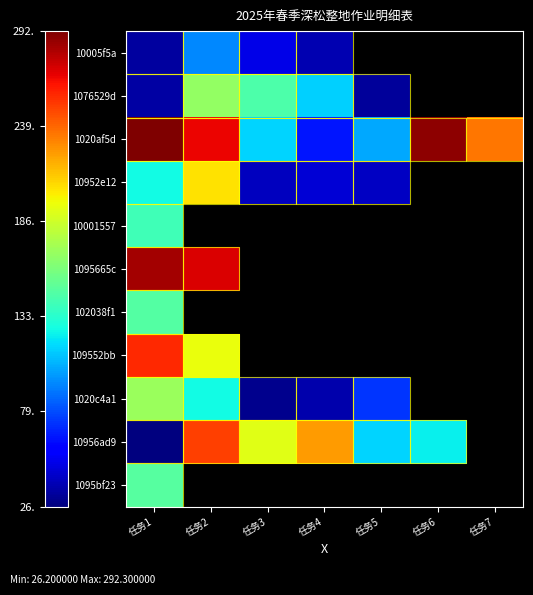

What is the smallest value displayed?

26.2